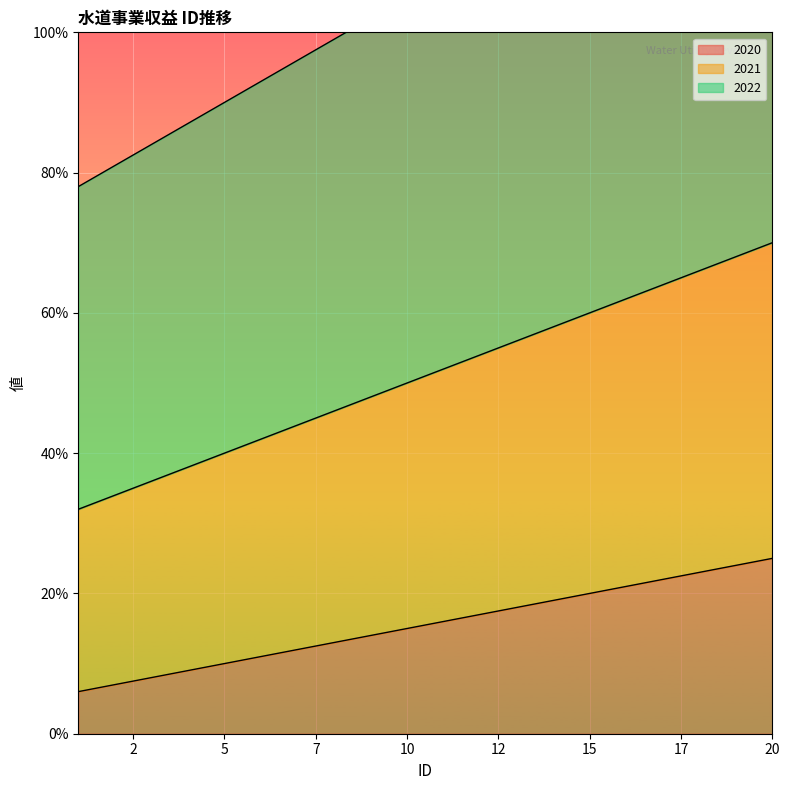

How many distinct data groups are displayed?

3